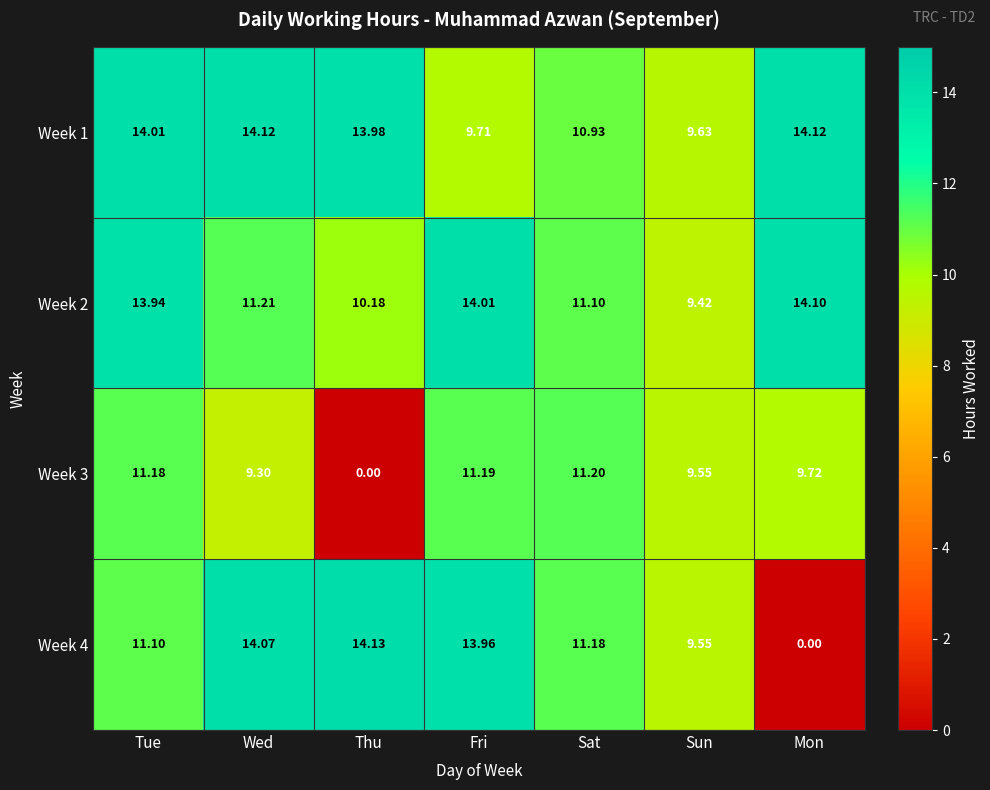

What is the spread (max minus min) of values at Sat?

0.3